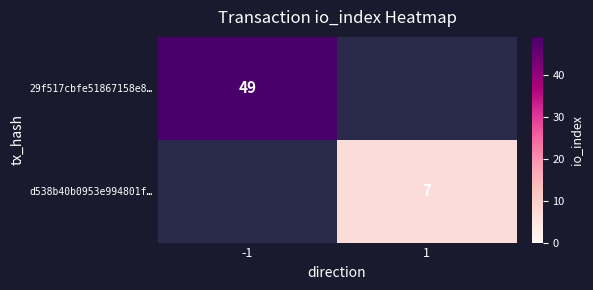

Which category has the lowest value across all series?

1